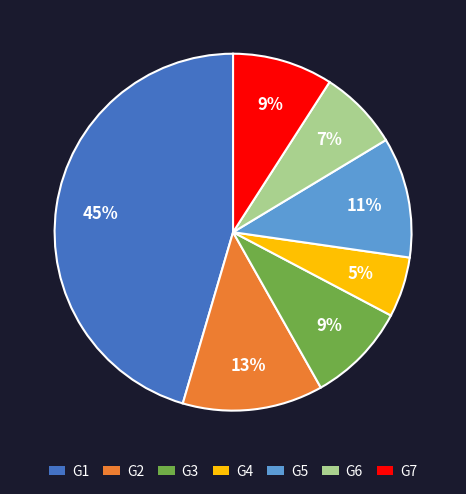

What is the largest slice in the pie chart?

G1